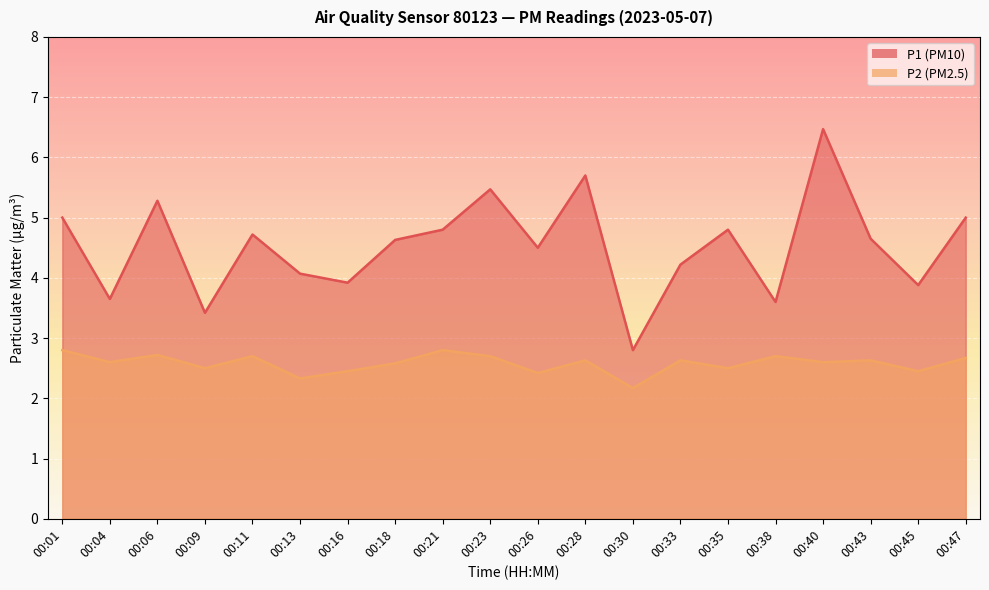

Which series has the widest spread of values?

P1